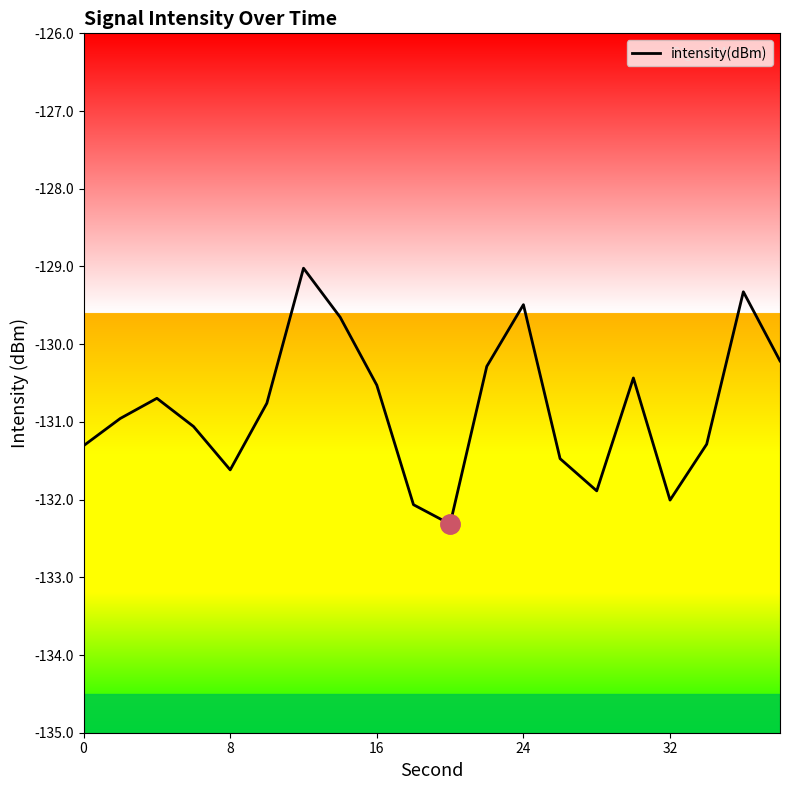

What is the greatest value displayed?

-129.0